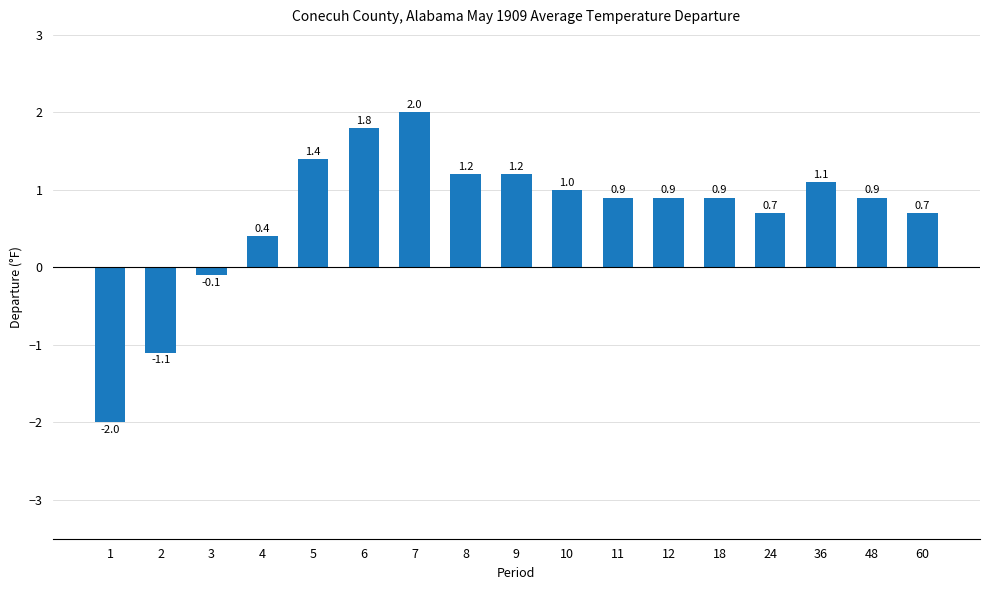

The chart shows a value of 3.1 at 6. True or false?

False